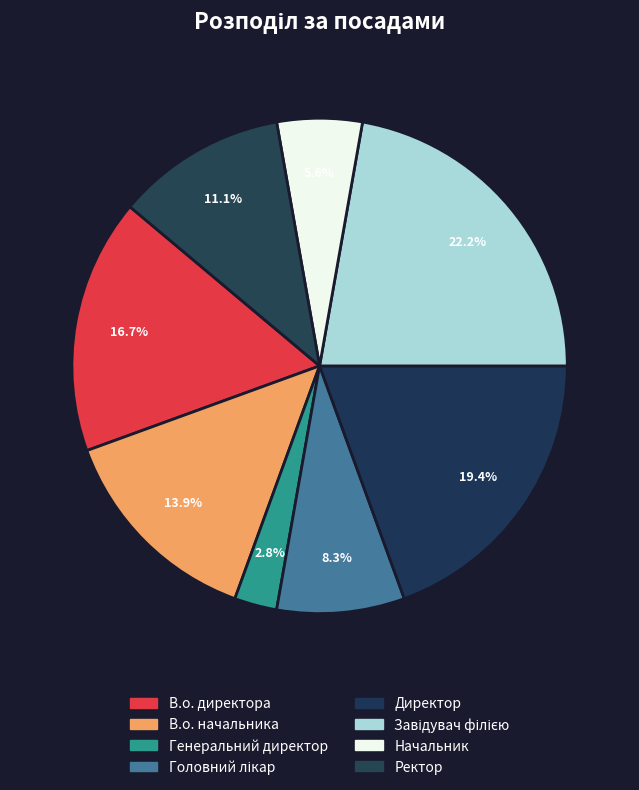

To the nearest percent, what percentage of the pie is Директор?

19%